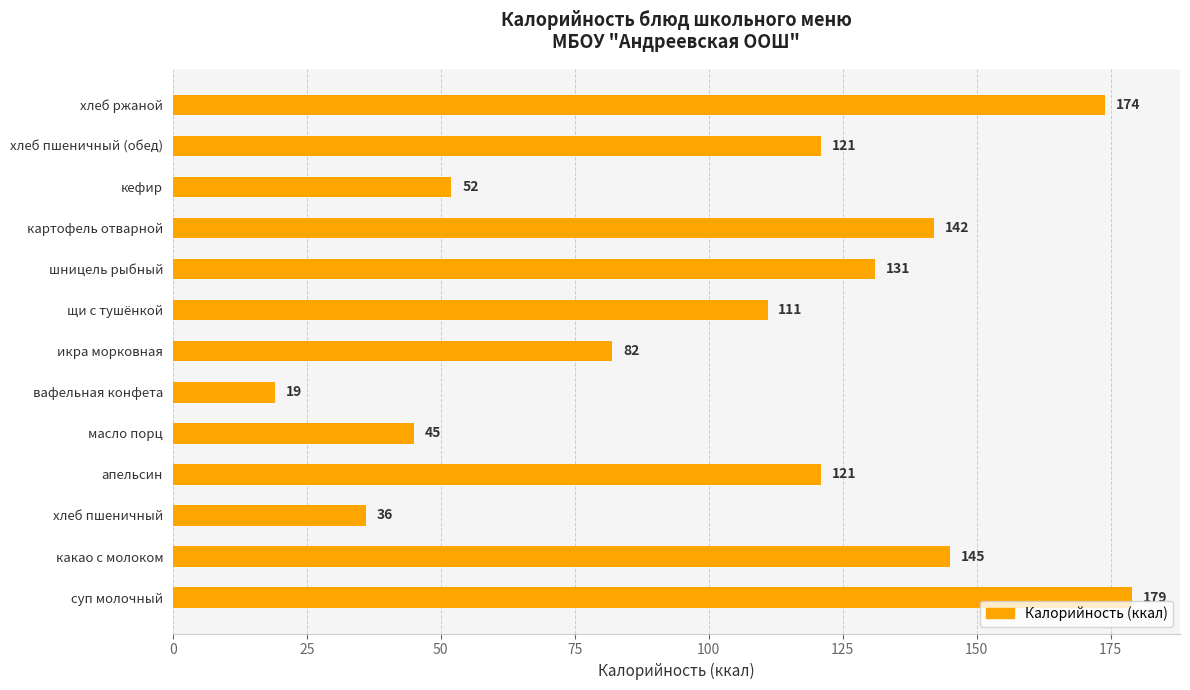

What is the greatest value displayed?

179